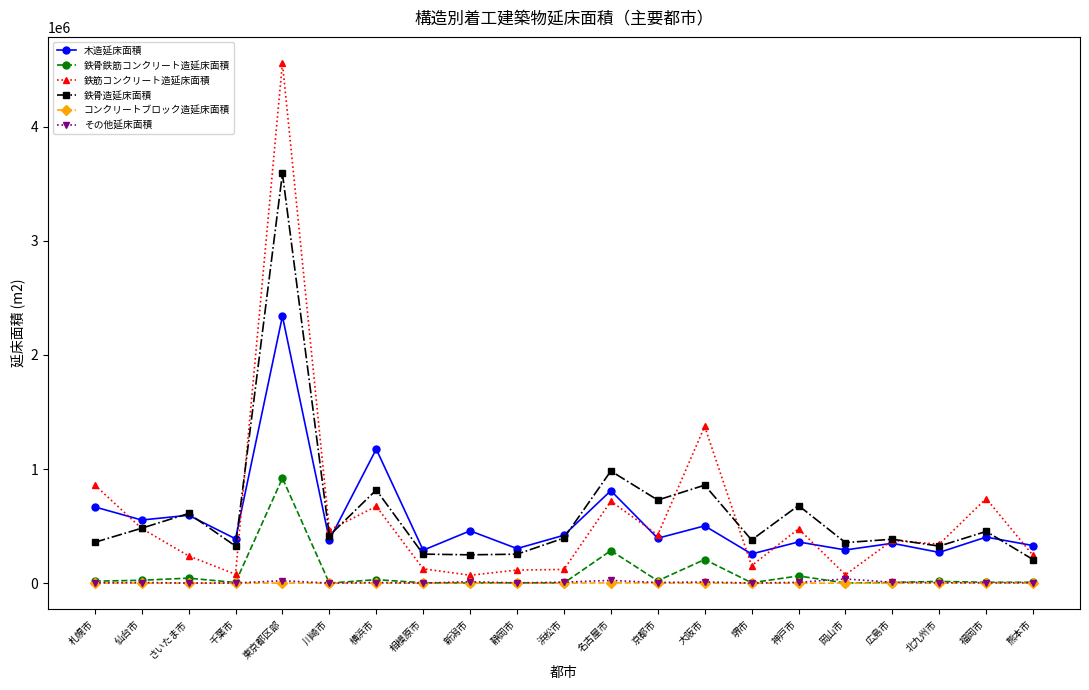

How many series are shown in this chart?

6